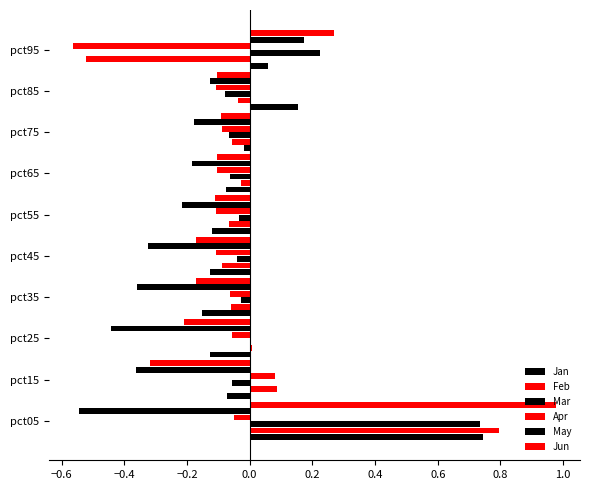

Count the number of categories in the chart.

10